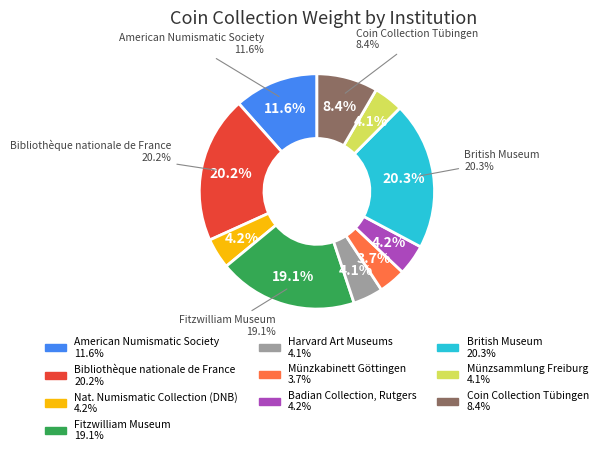

Is National Numismatic Collection, De Nederlandsche Bank the majority of the pie?

No